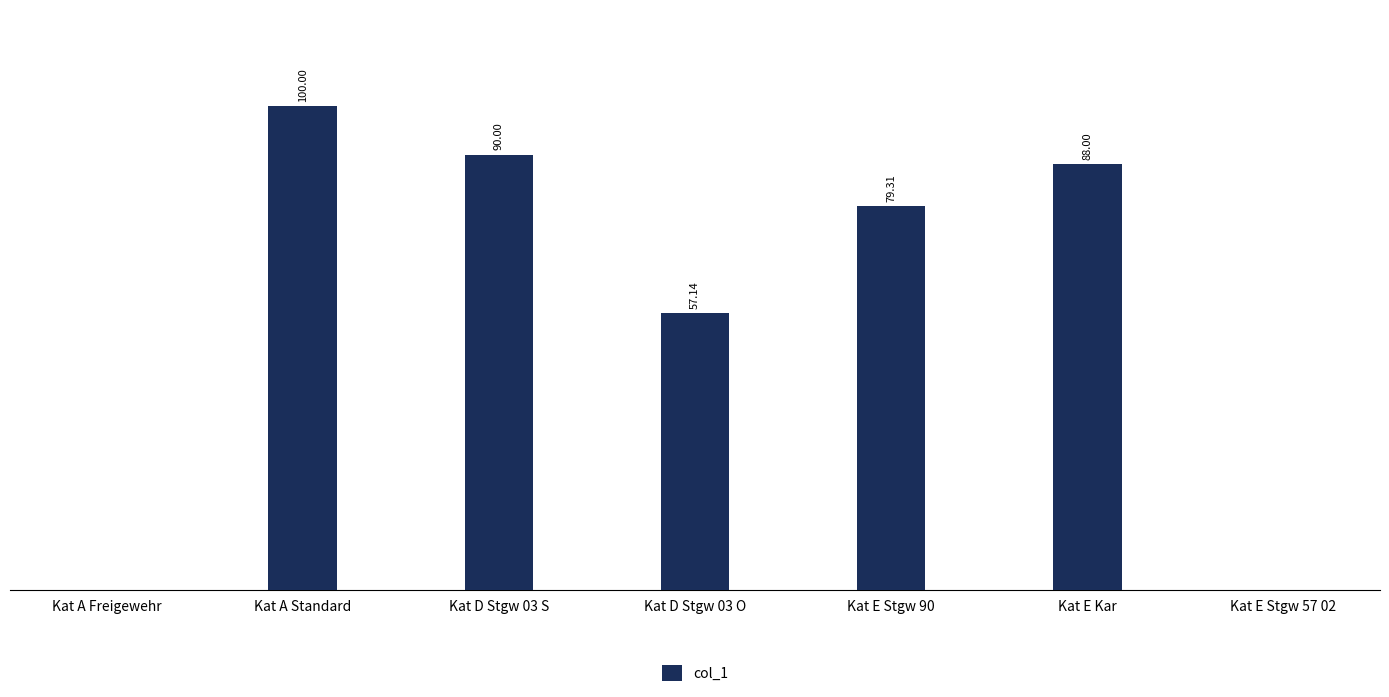

Between Kat A Standard and Kat E Kar, which is larger?

Kat A Standard